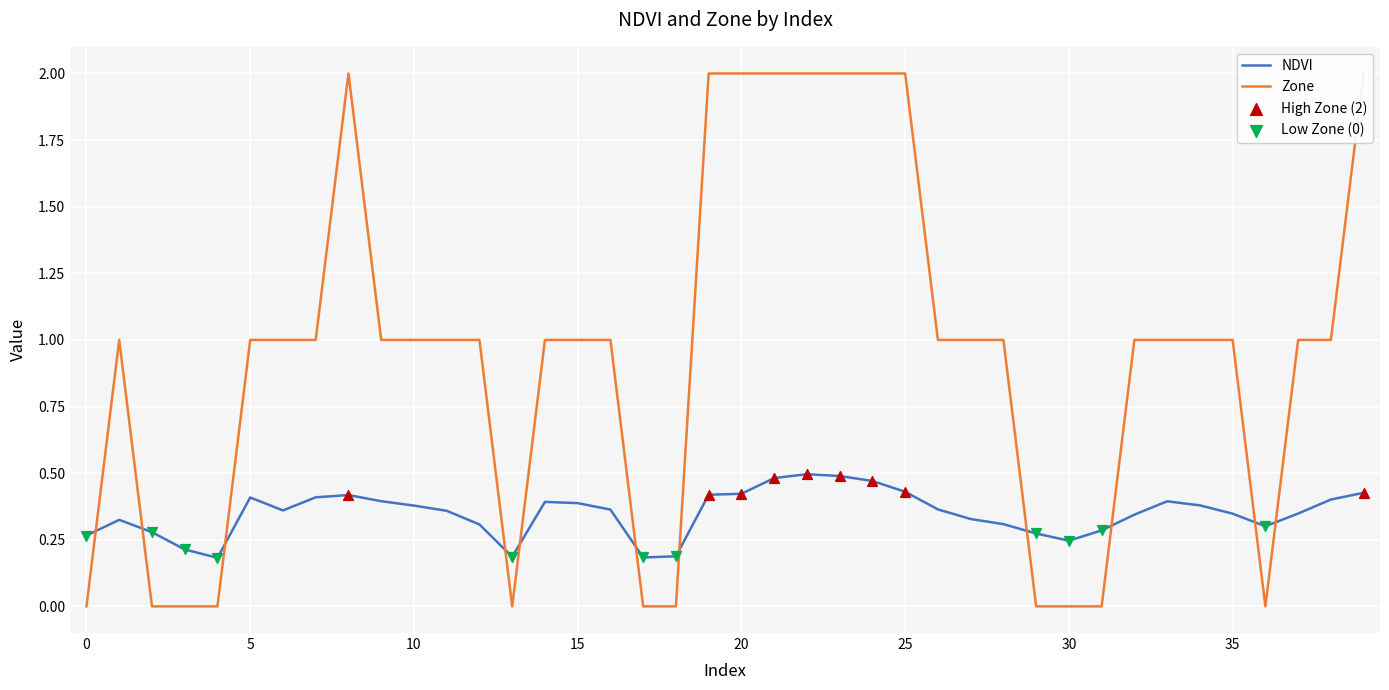

Which series contains the lowest Y value?

Zone